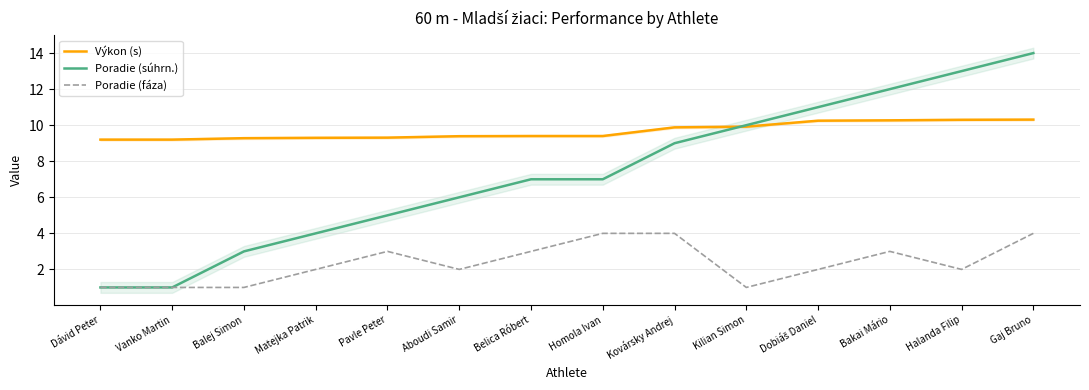

Which series ends up on top after the final intersection of Výkon (s) and Poradie (súhrn.)?

Poradie (súhrn.)